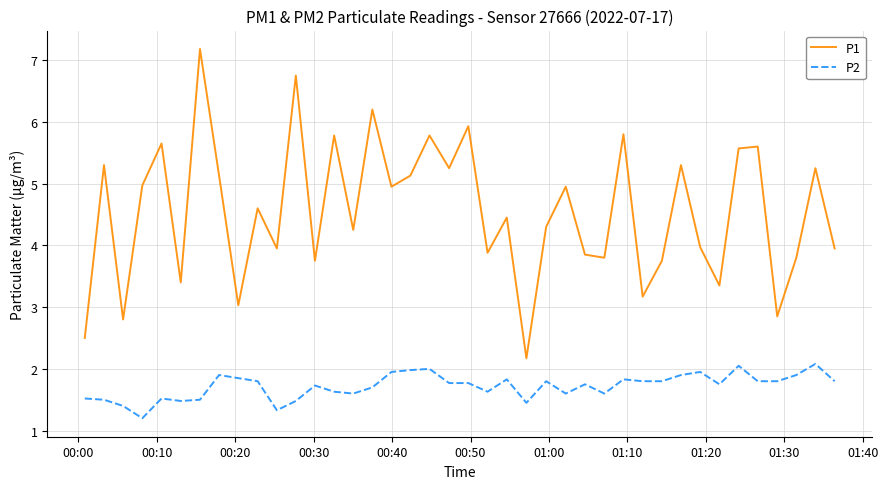

List the series in order of their peak value, highest first.

P1, P2